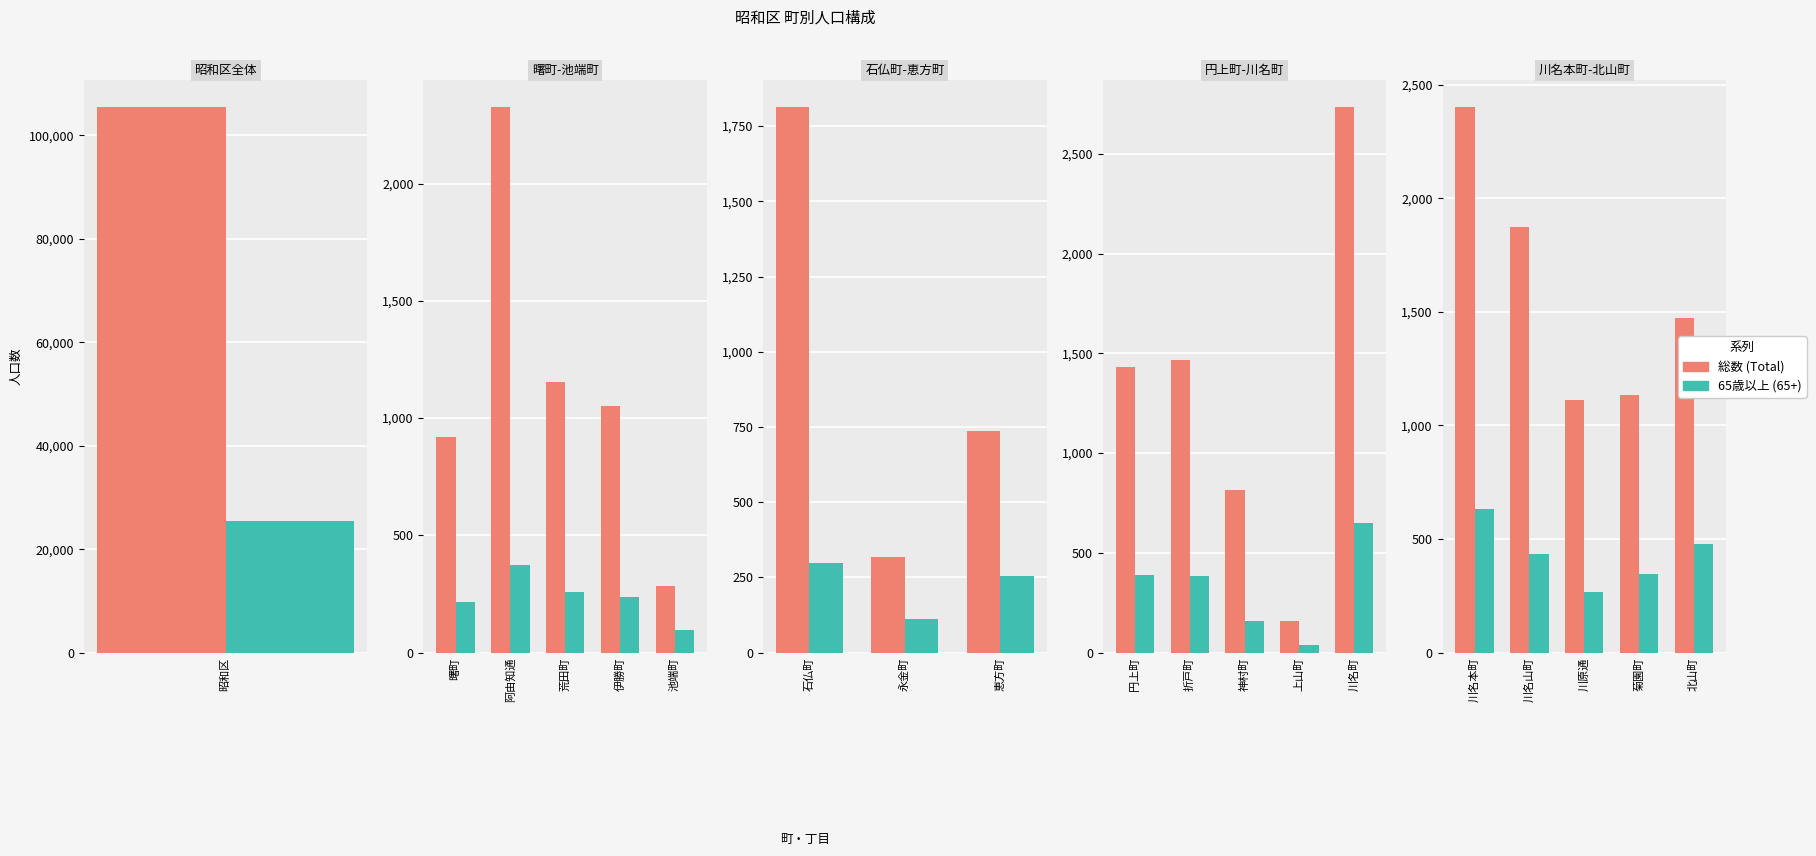

Are the bars grouped side by side (vs. stacked)?

Yes